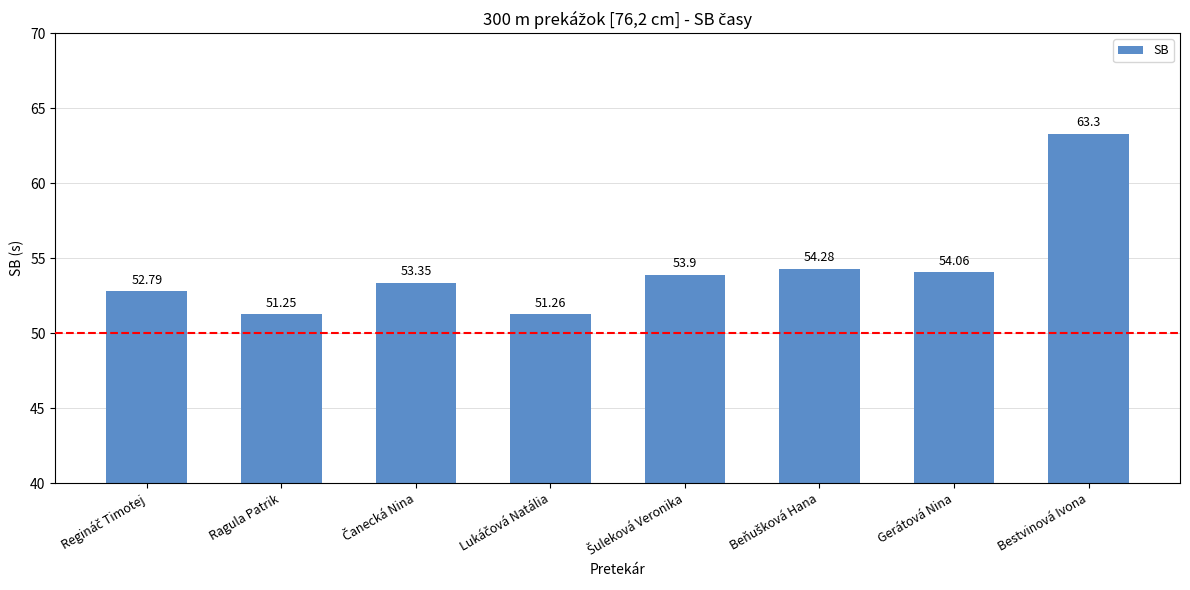

What is the difference between the second highest and minimum values?

3.0